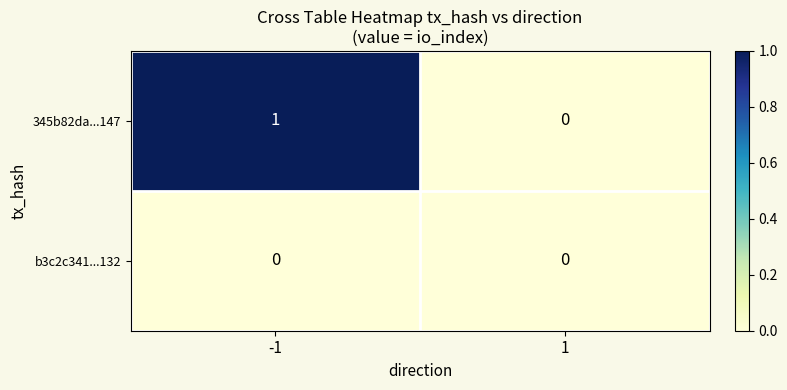

How many distinct data groups are displayed?

2